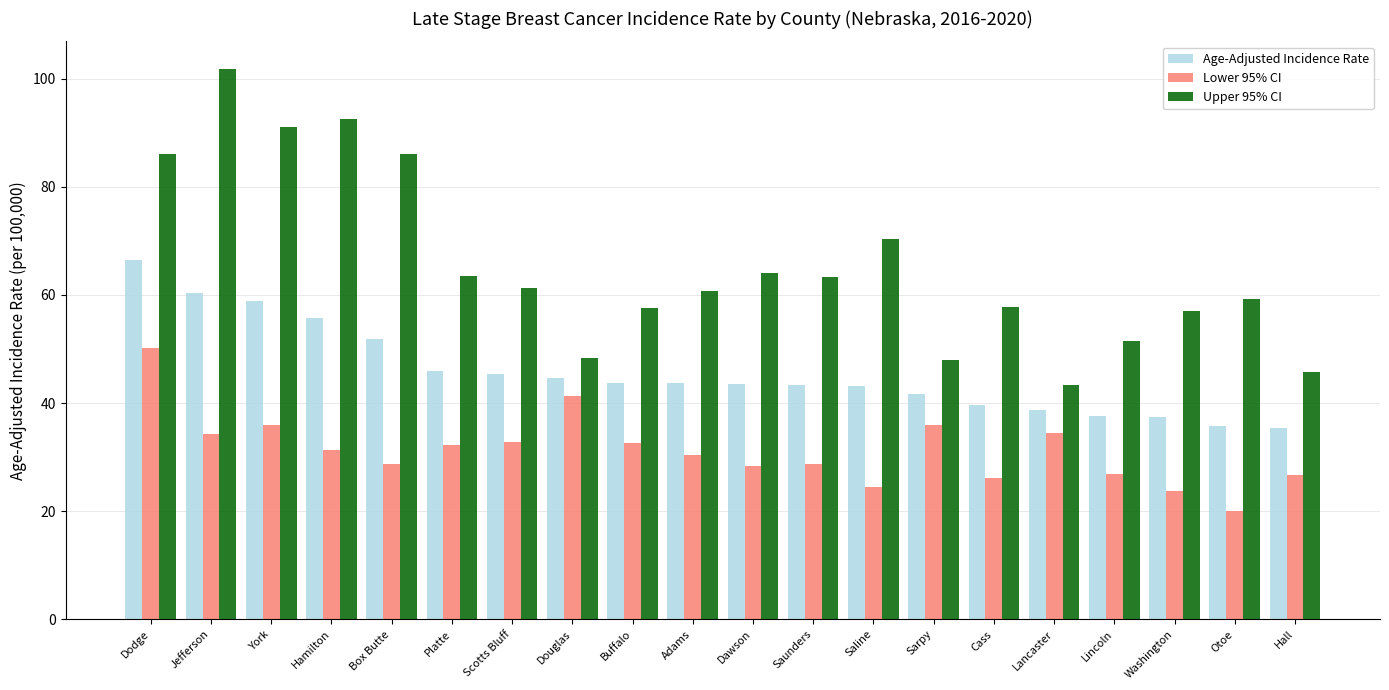

What is the difference between the Age-Adjusted Incidence Rate values at Hamilton and Cass?

16.1